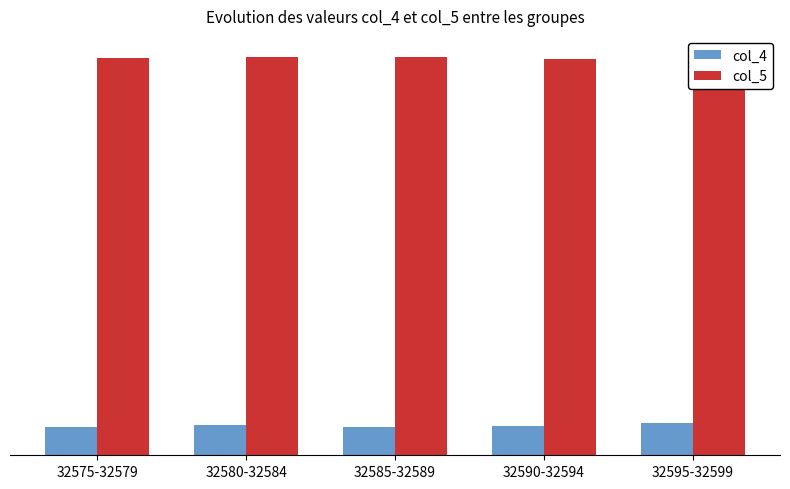

List the labels in order of col_4 value, smallest first.

32585-32589, 32575-32579, 32590-32594, 32580-32584, 32595-32599